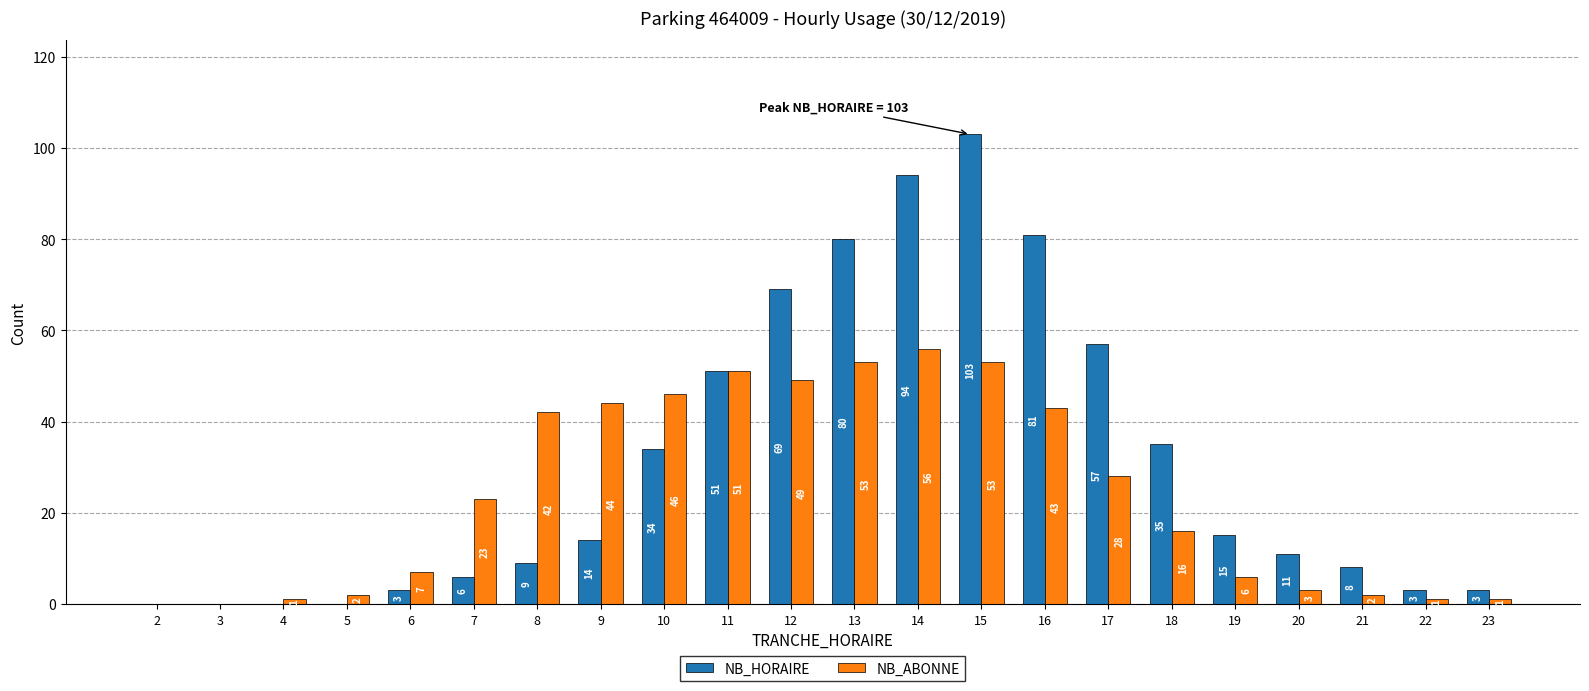

The NB_ABONNE series shows 36 at 15. True or false?

False